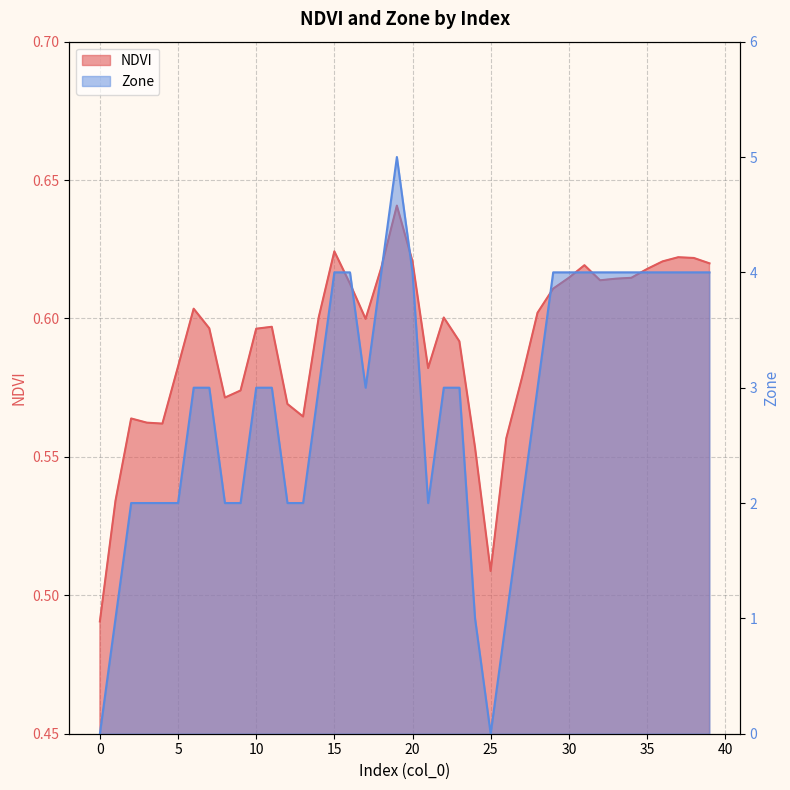

What is the average value of the NDVI series?

0.6